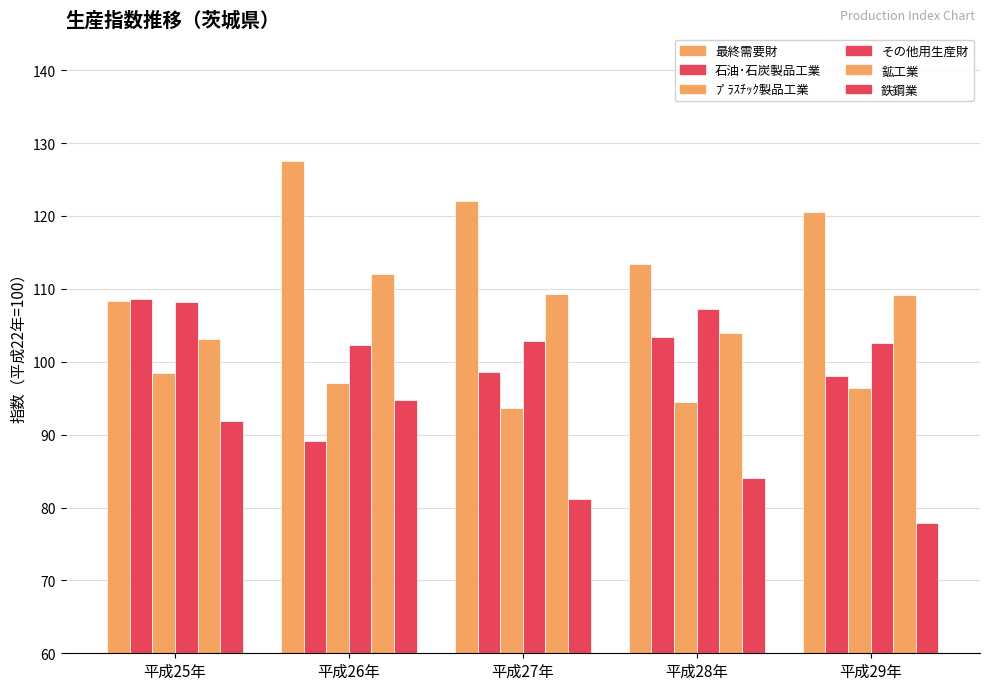

Rank the series at 平成28年 from highest to lowest value.

最終需要財, その他用生産財, 鉱工業, 石油･石炭製品工業, ﾌﾟﾗｽﾁｯｸ製品工業, 鉄鋼業